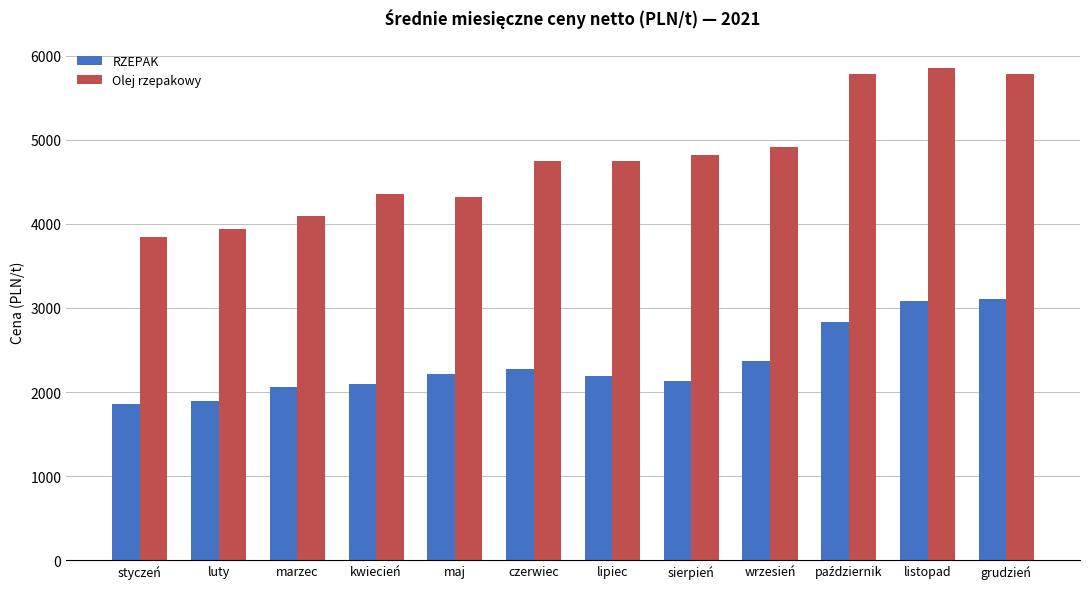

How many bars are there in each group?

2